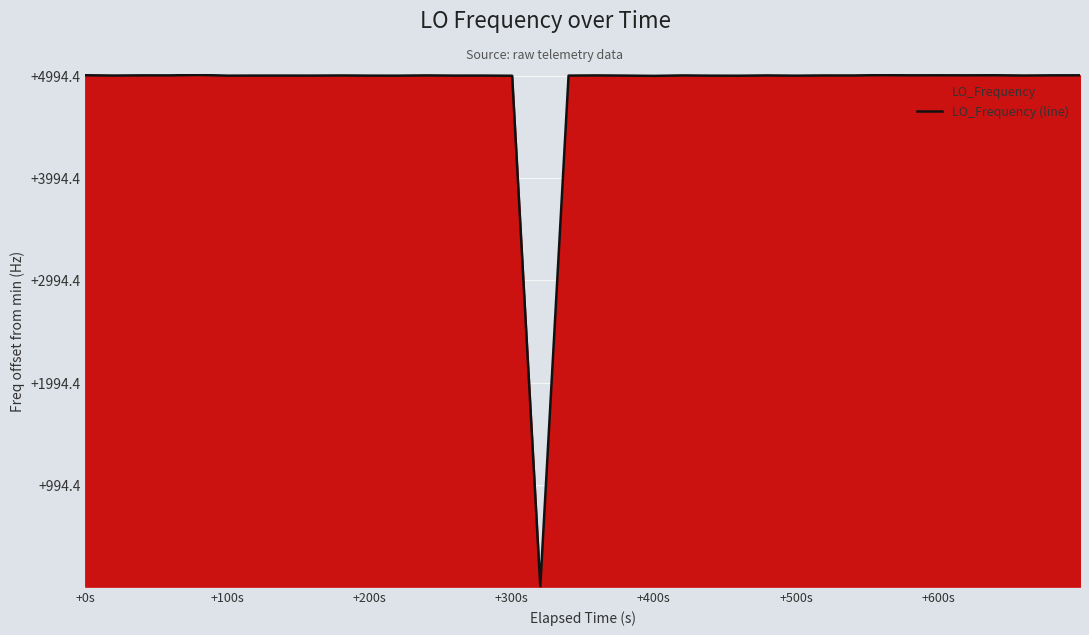

Where does the data first go above 286047000?

+0s